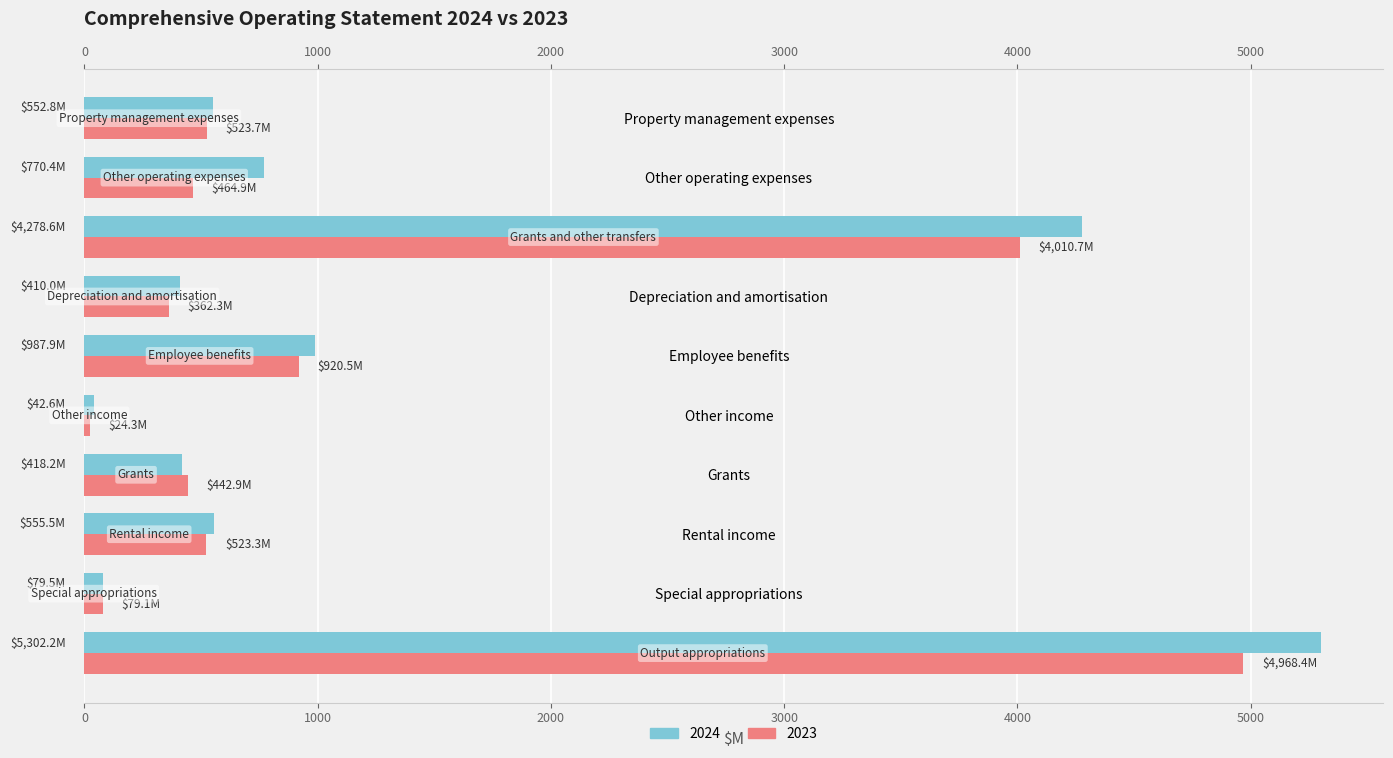

How many bars are there in each group?

2